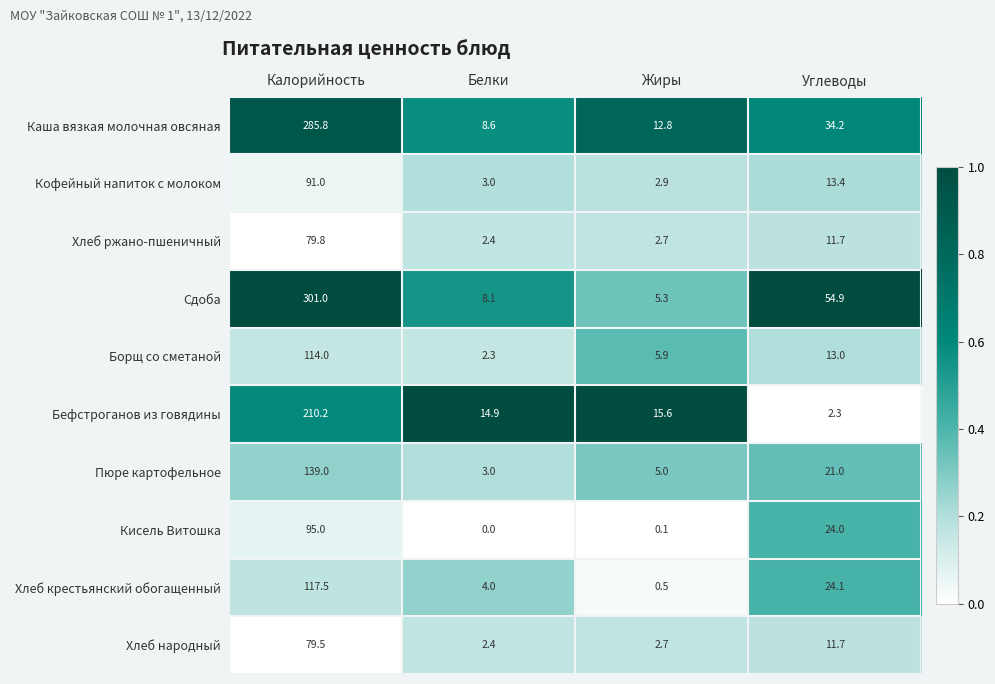

Which category has the lowest value across all series?

Белки